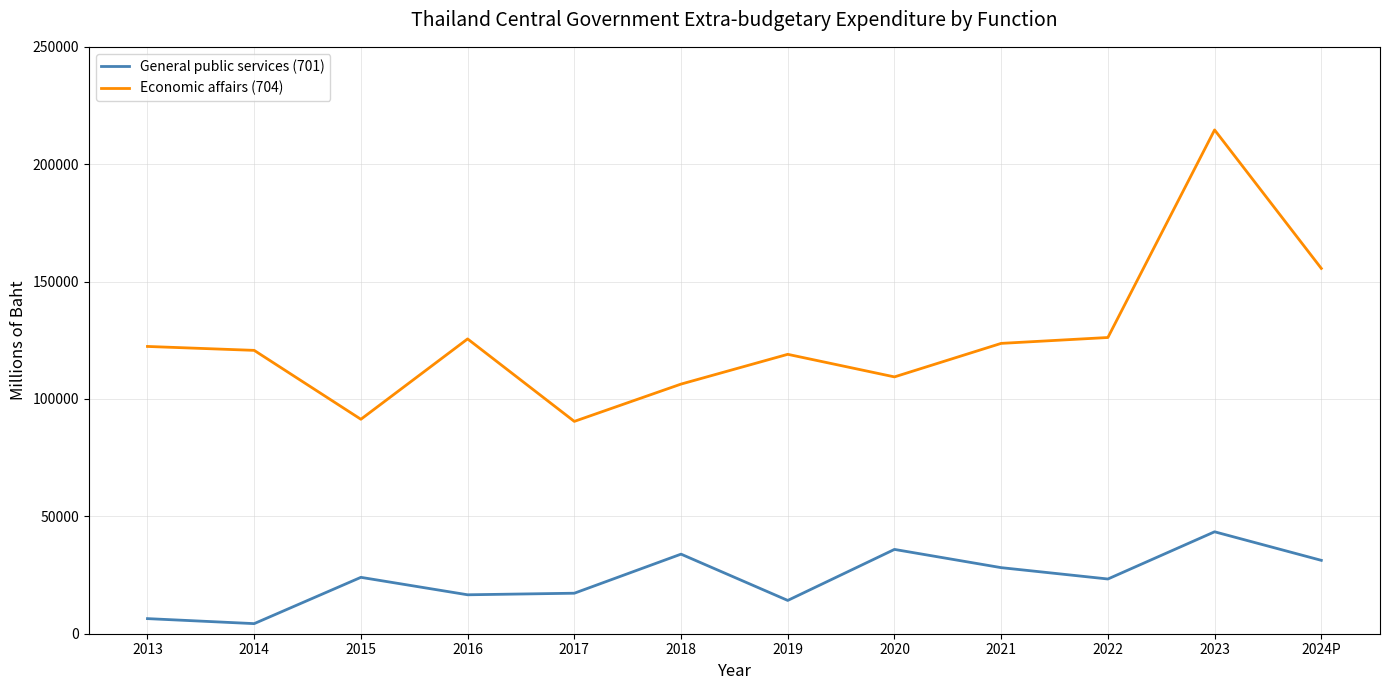

What is the spread (max minus min) of values at 2024P?

124356.7